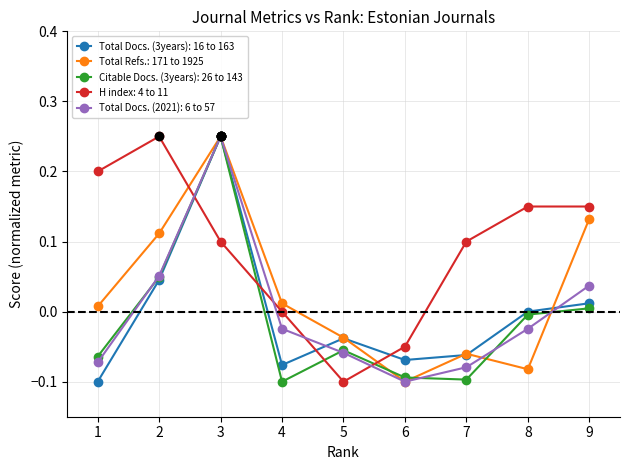

True or false: Total Docs. (3years): 16 to 163 has more than 0 points higher than both neighbors.

True